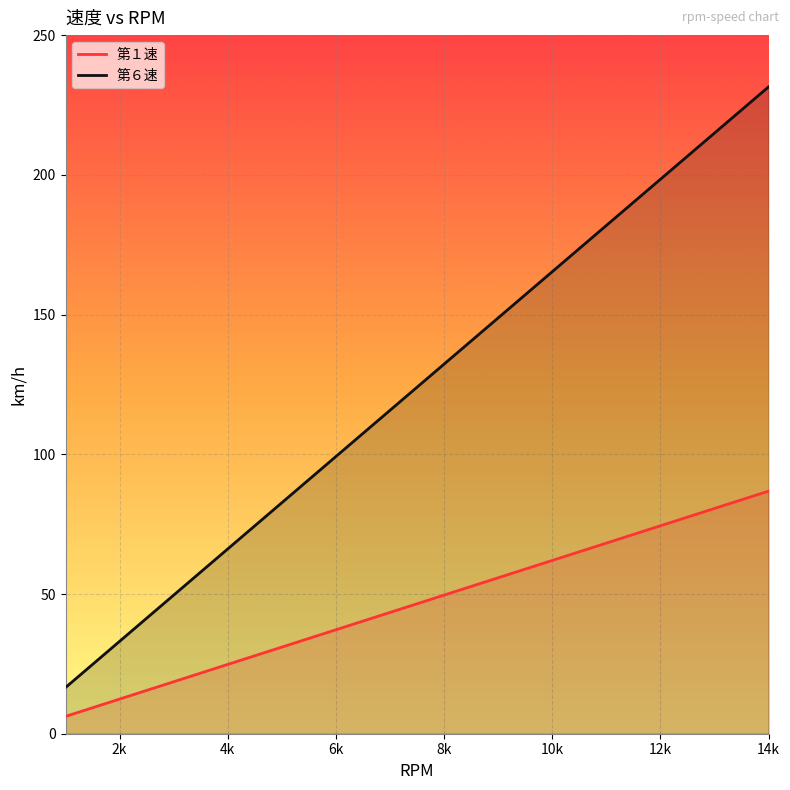

Is it true that 第１速 equals 62.0 at 10k?

True